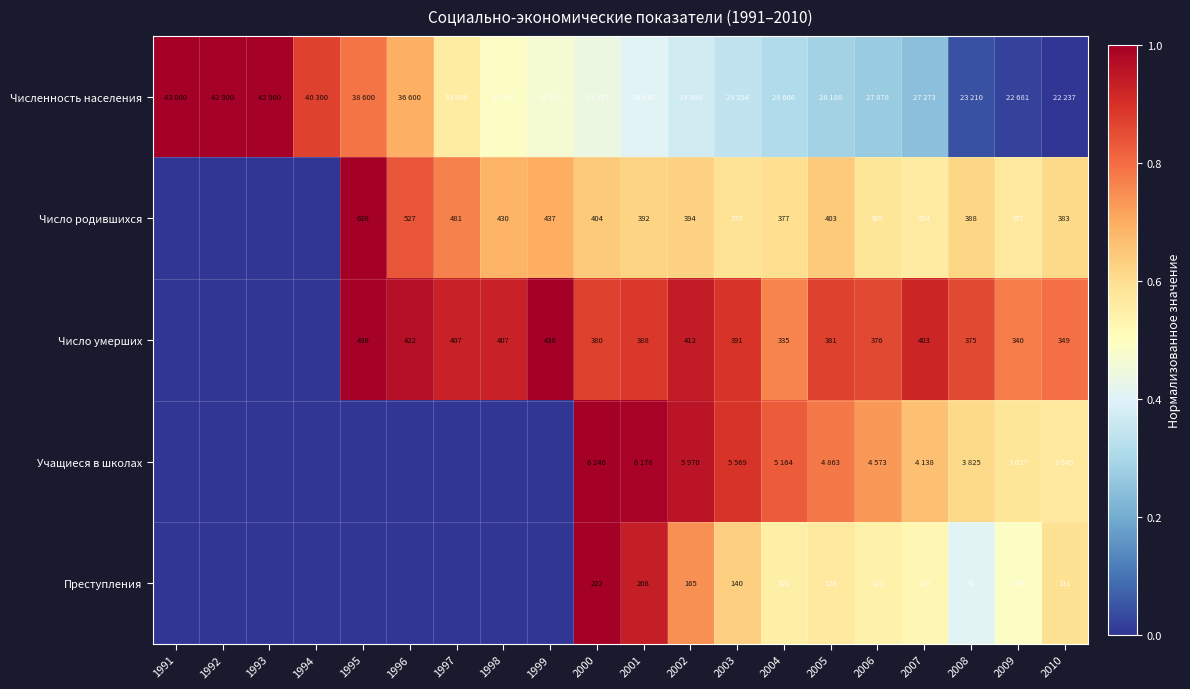

What is the difference between the second highest and second lowest values in the Численность населения series?

1.0